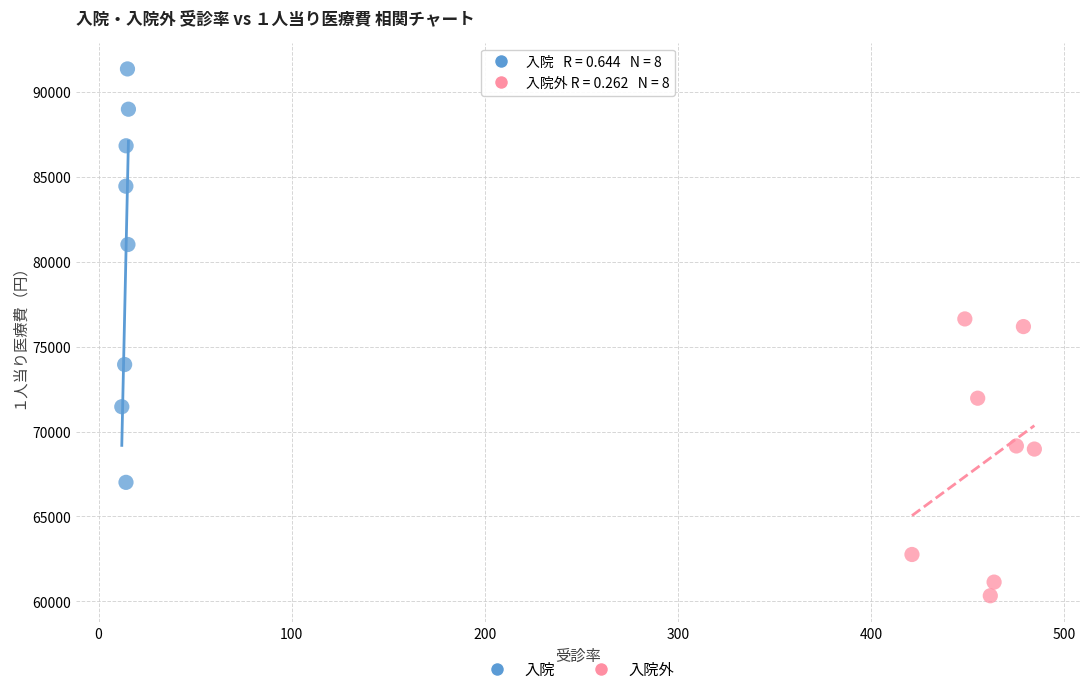

Which series contains the lowest Y value?

入院外